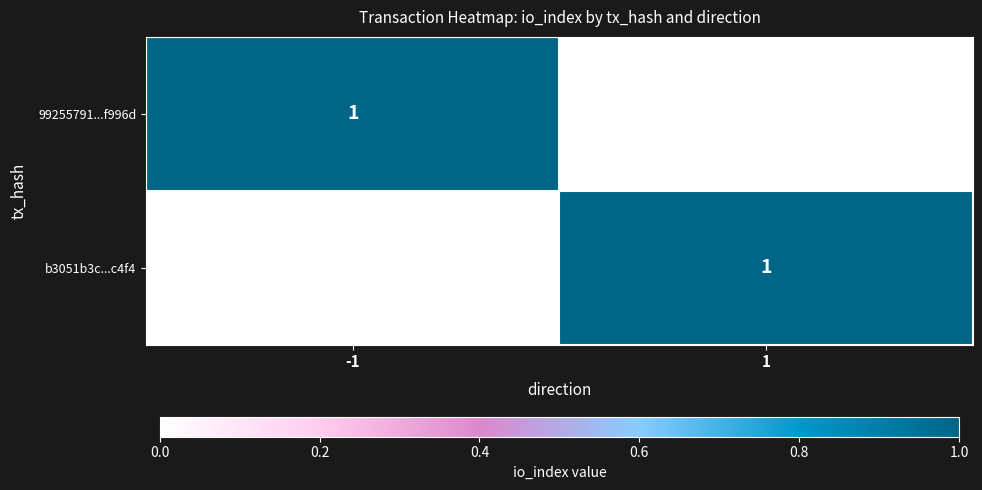

The b3051b3c...c4f4 series shows 1 at 1. True or false?

True